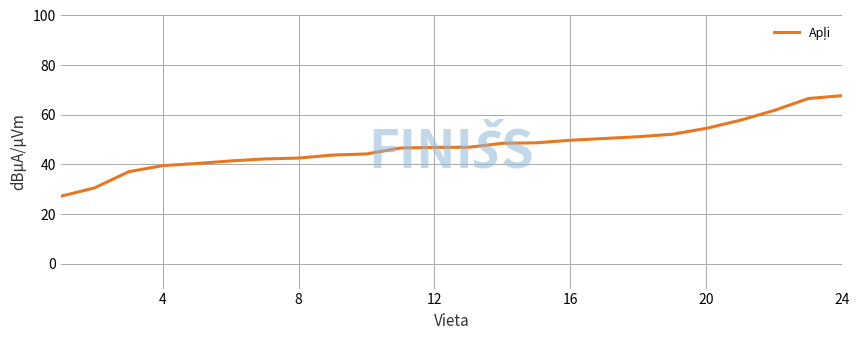

What is the maximum value shown in the chart?

67.7